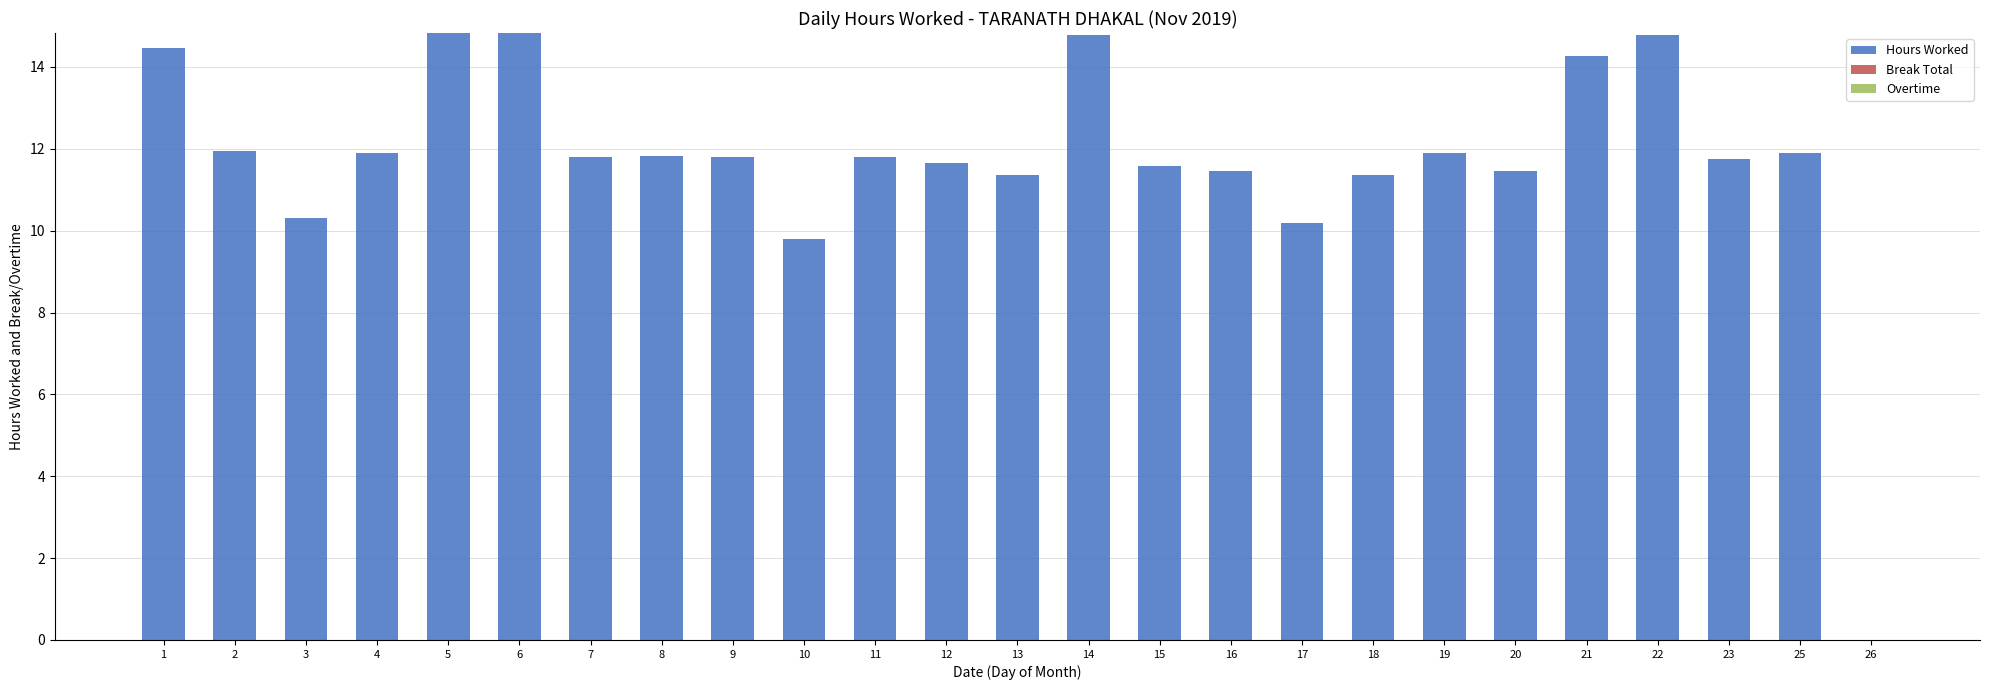

What is the sum of all values?

293.7